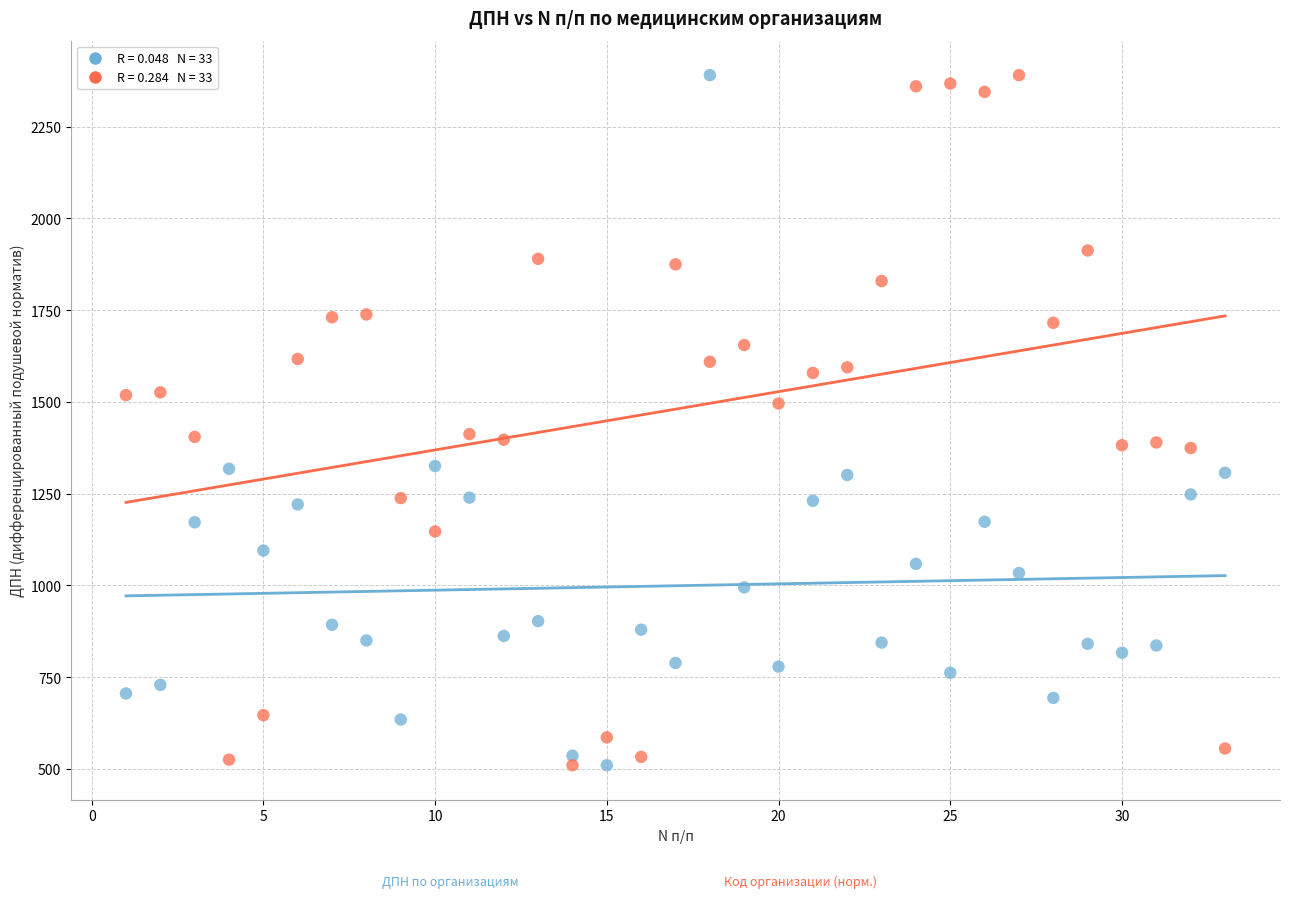

Across all data points, what is the range of X values (max minus min)?

32.0